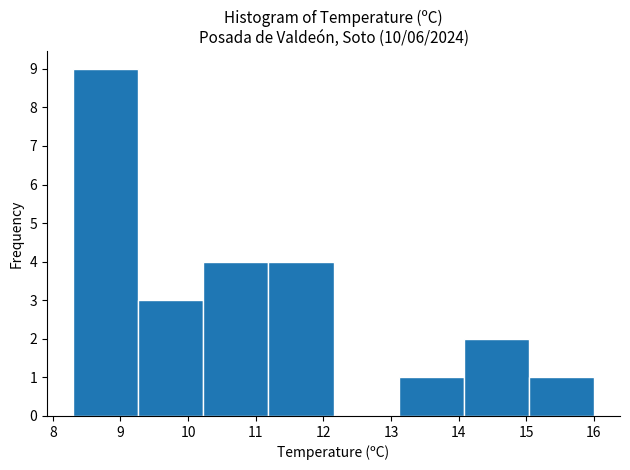

Which range on the x-axis has the tallest bar?

8.3 to 9.3